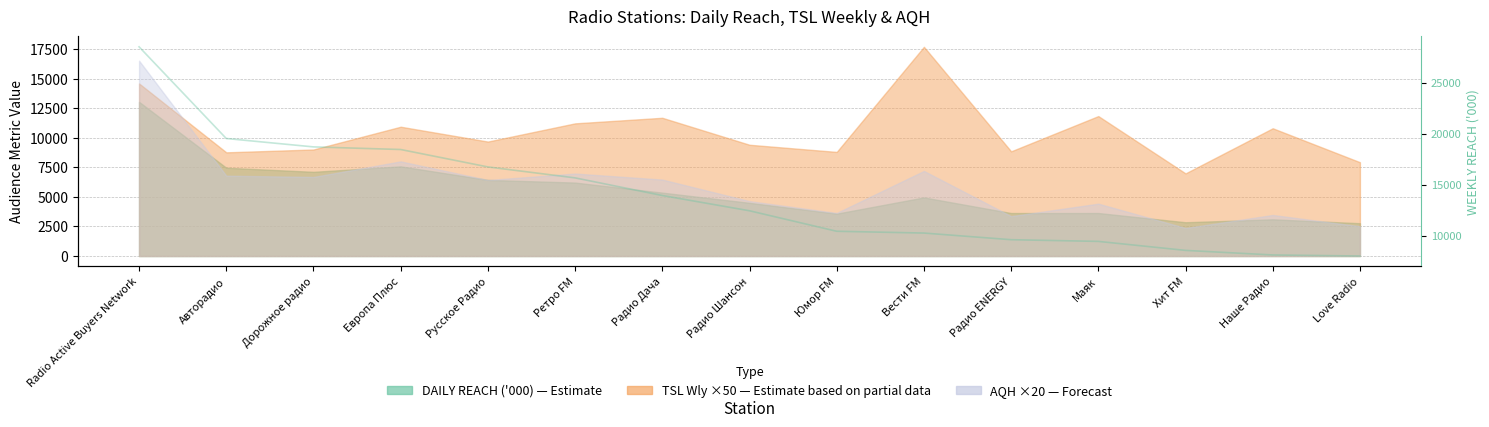

What is the ratio of the value at Ретро FM to the value at Европа Плюс?

0.8